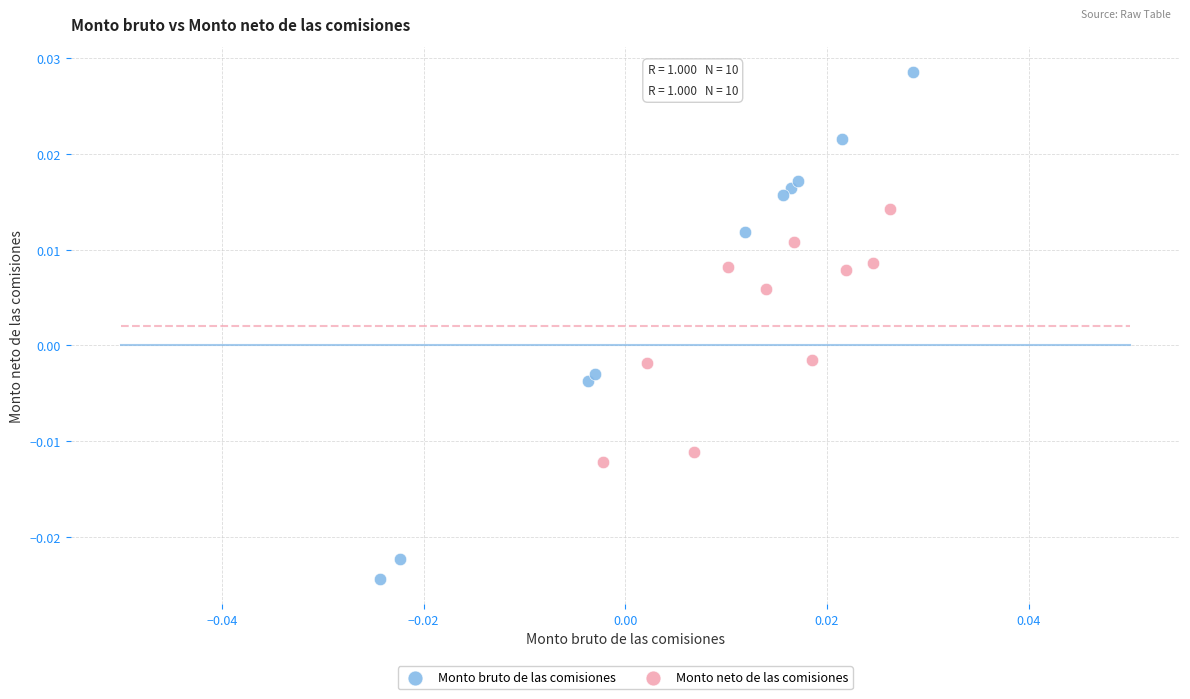

Which series has the widest spread of Y values?

Monto bruto de las comisiones